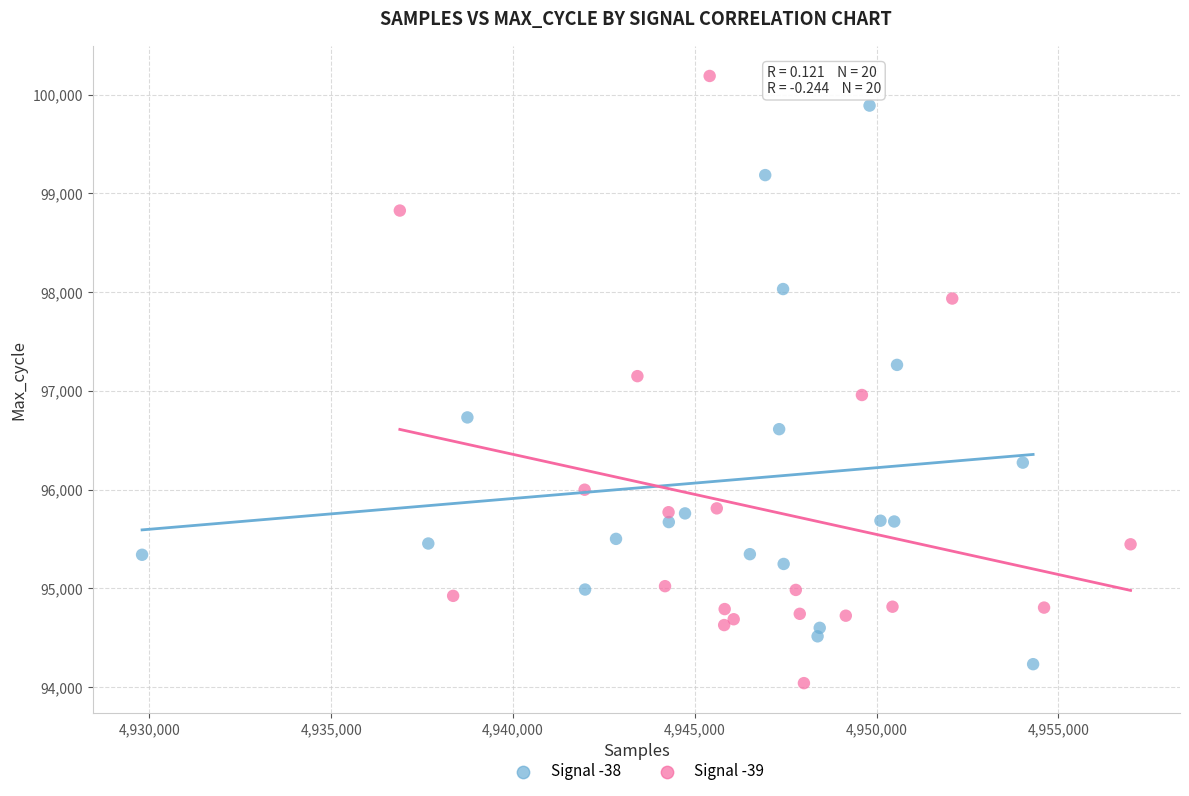

Which series reaches the maximum Y coordinate?

Signal -39